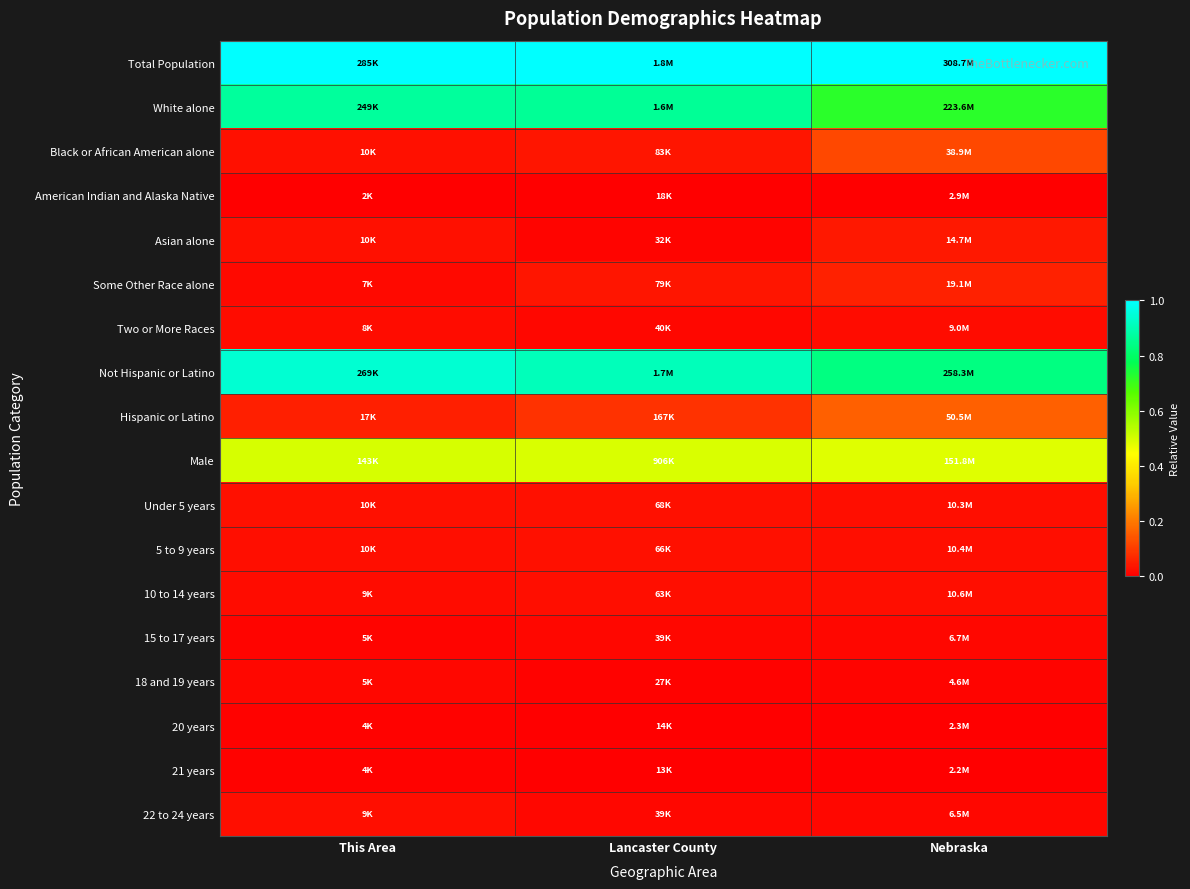

Reading left to right, list all the values displayed in this chart.

Total Population: This Area=1.0	Lancaster County=1.0	Nebraska=1.0
White alone: This Area=0.9	Lancaster County=0.9	Nebraska=0.7
Black or African American alone: This Area=0.0	Lancaster County=0.0	Nebraska=0.1
American Indian and Alaska Native: This Area=0.0	Lancaster County=0.0	Nebraska=0.0
Asian alone: This Area=0.0	Lancaster County=0.0	Nebraska=0.0
Some Other Race alone: This Area=0.0	Lancaster County=0.0	Nebraska=0.1
Two or More Races: This Area=0.0	Lancaster County=0.0	Nebraska=0.0
Not Hispanic or Latino: This Area=0.9	Lancaster County=0.9	Nebraska=0.8
Hispanic or Latino: This Area=0.1	Lancaster County=0.1	Nebraska=0.2
Male: This Area=0.5	Lancaster County=0.5	Nebraska=0.5
Under 5 years: This Area=0.0	Lancaster County=0.0	Nebraska=0.0
5 to 9 years: This Area=0.0	Lancaster County=0.0	Nebraska=0.0
10 to 14 years: This Area=0.0	Lancaster County=0.0	Nebraska=0.0
15 to 17 years: This Area=0.0	Lancaster County=0.0	Nebraska=0.0
18 and 19 years: This Area=0.0	Lancaster County=0.0	Nebraska=0.0
20 years: This Area=0.0	Lancaster County=0.0	Nebraska=0.0
21 years: This Area=0.0	Lancaster County=0.0	Nebraska=0.0
22 to 24 years: This Area=0.0	Lancaster County=0.0	Nebraska=0.0